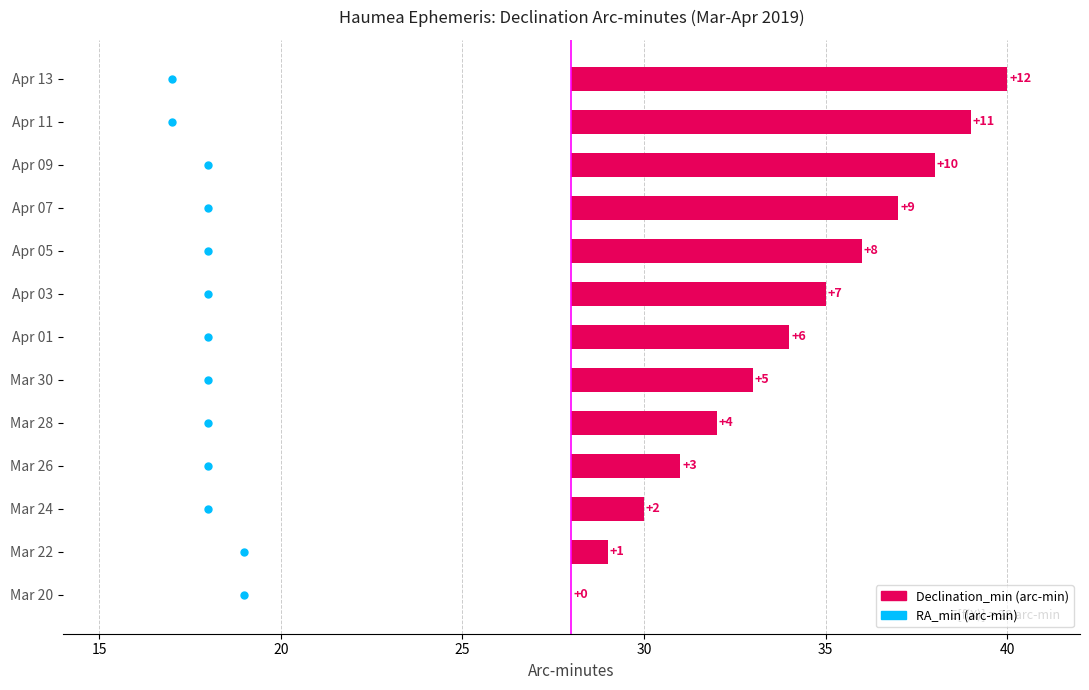

What are all the series names shown in the legend?

Declination_min, RA_min